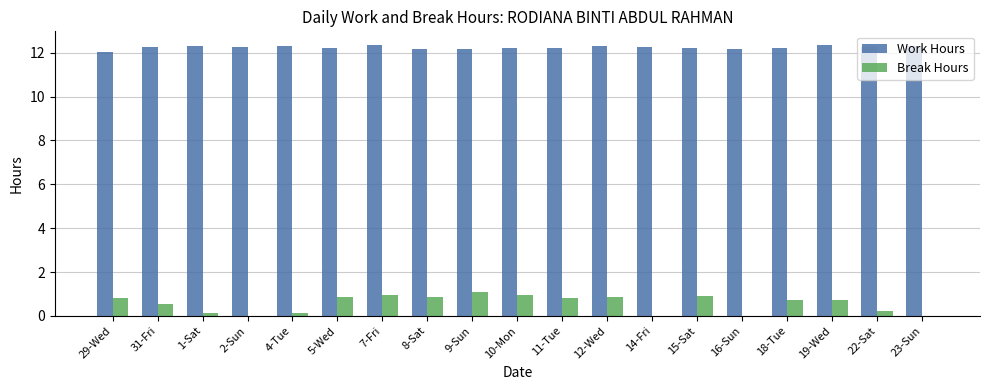

How many categories are shown in the chart?

19